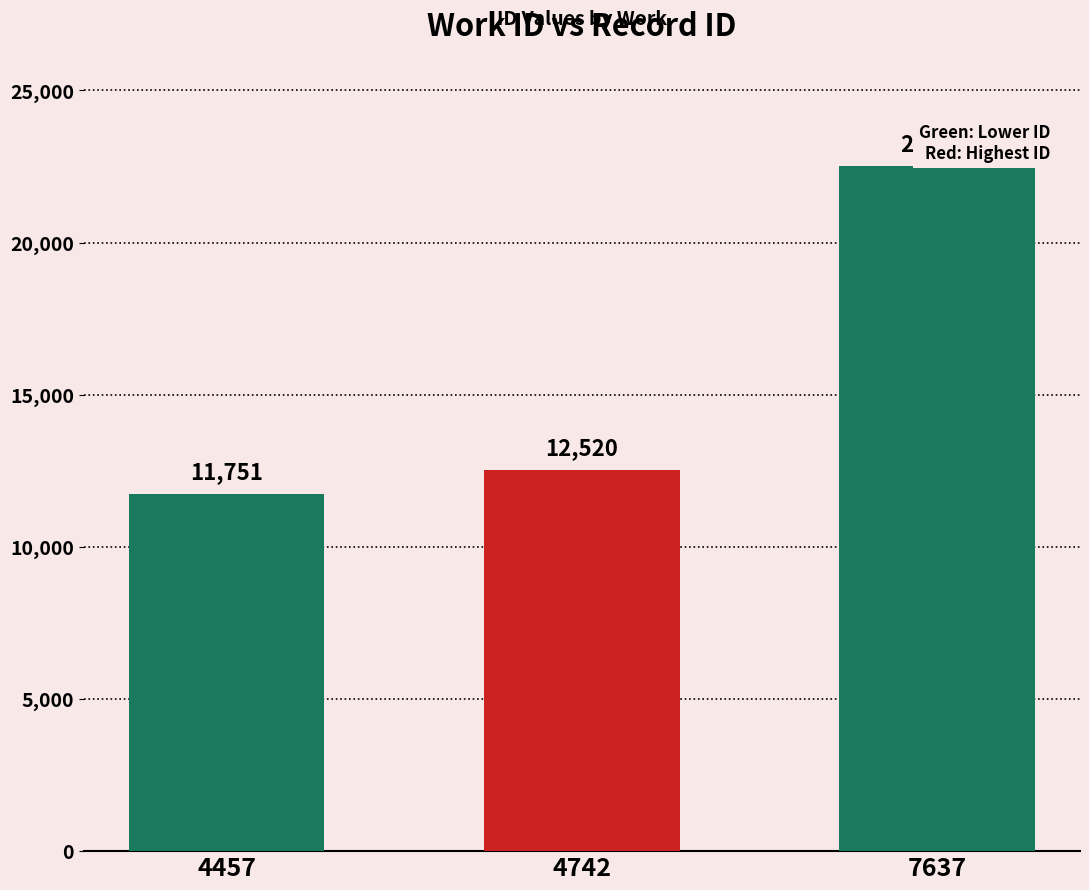

What value does the data have at 4742, to the nearest 10?

12520